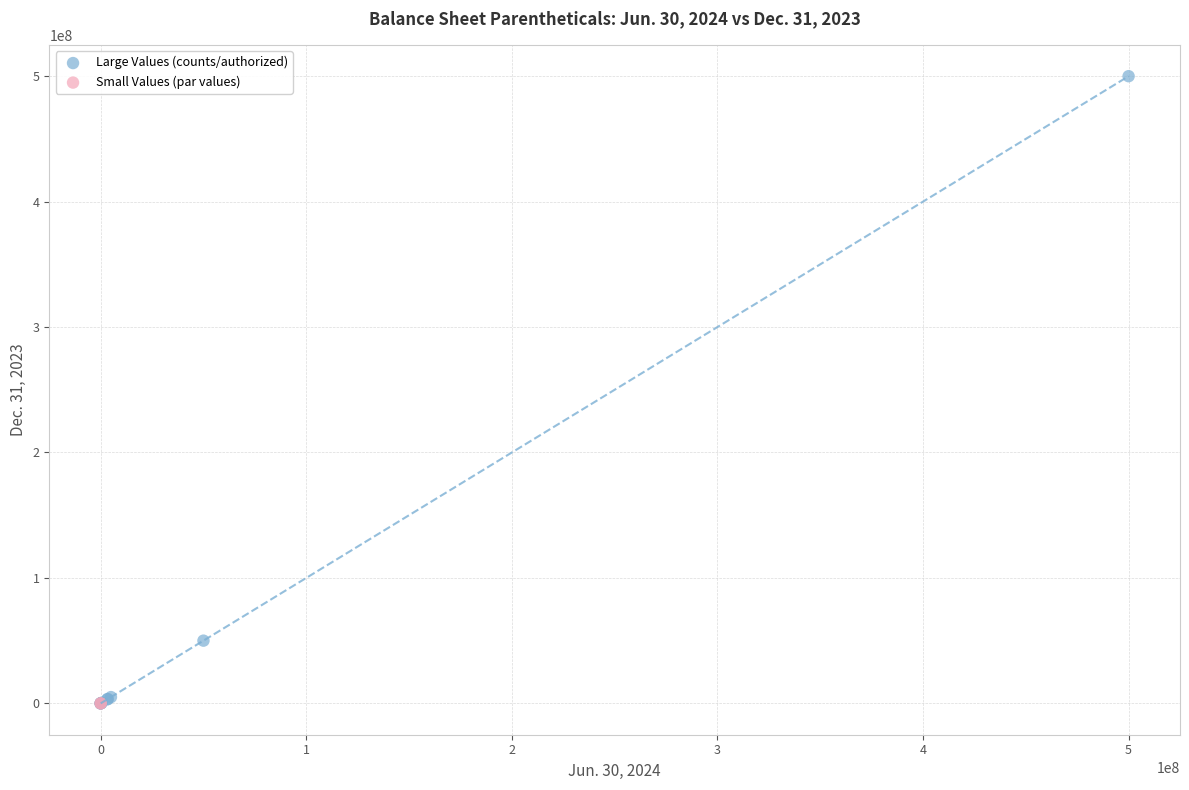

What are all the series names shown in the legend?

Large Values (counts/authorized), Small Values (par values)